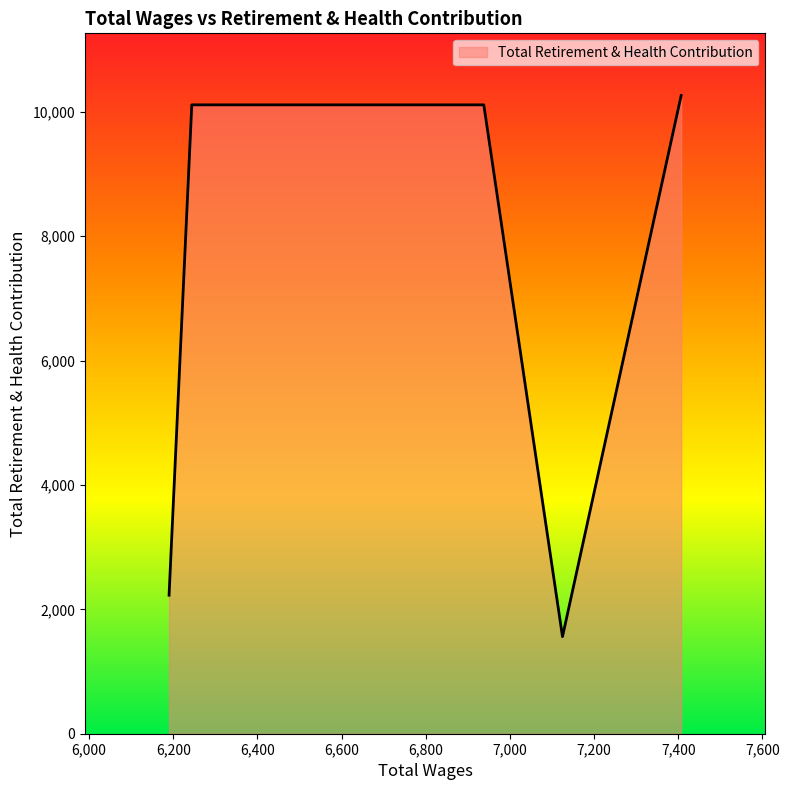

What is the average value?

6855